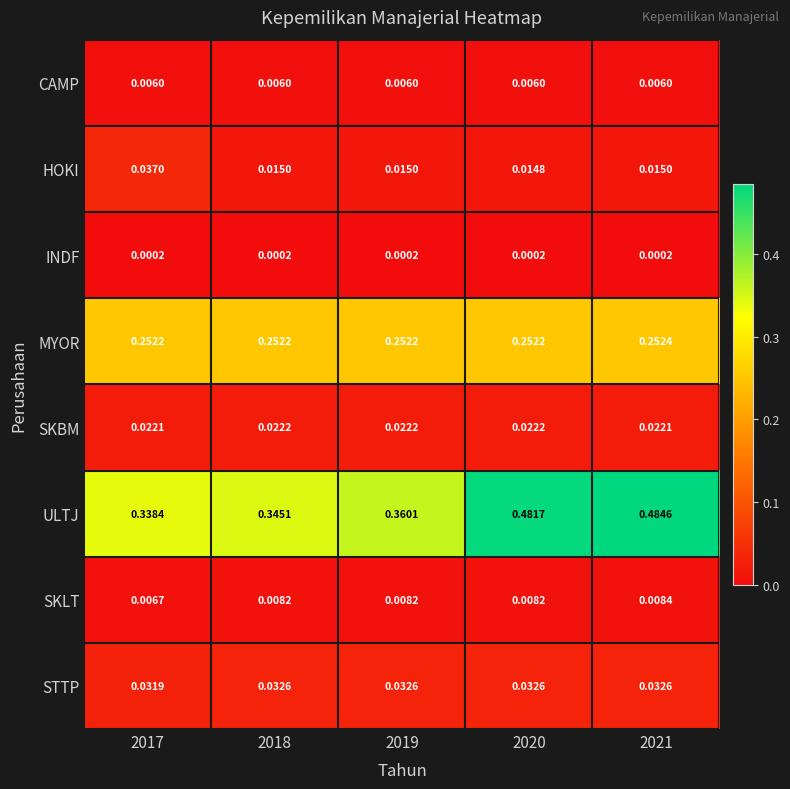

Rank the series by their maximum value, from lowest to highest.

INDF, CAMP, SKLT, SKBM, STTP, HOKI, MYOR, ULTJ